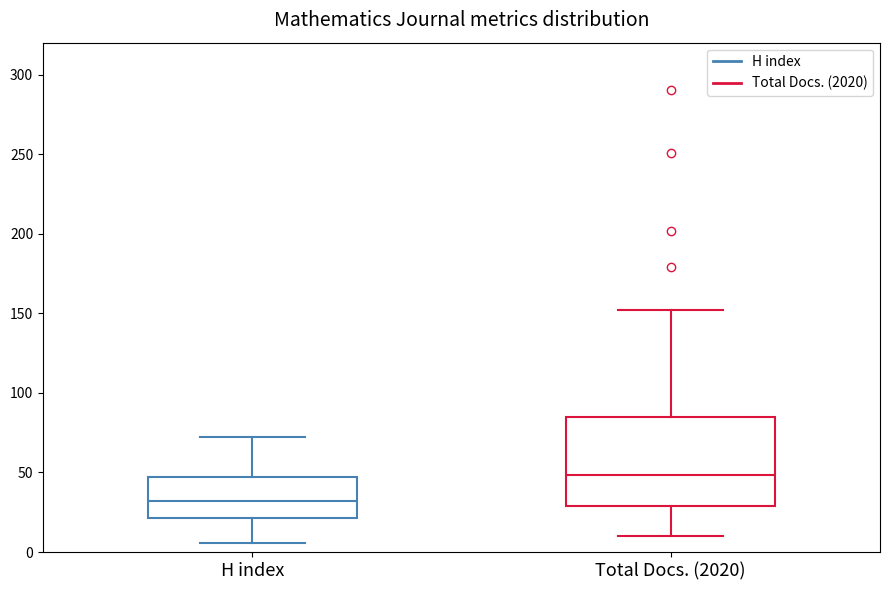

Reading left to right, read every box against the y-axis: the position of its median line, the range the box covers, and the ends of its whiskers. The values are not printed on the chart, so give them approximately, as read against the axis.

H index: median 30, box 20 to 45, whiskers 5 to 70
Total Docs. (2020): median 50, box 30 to 85, whiskers 10 to 150